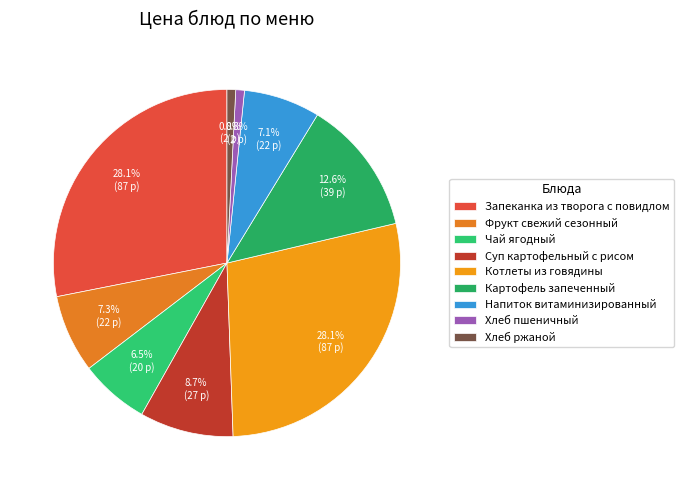

How much of the chart is everything except Котлеты из говядины?

71.9%